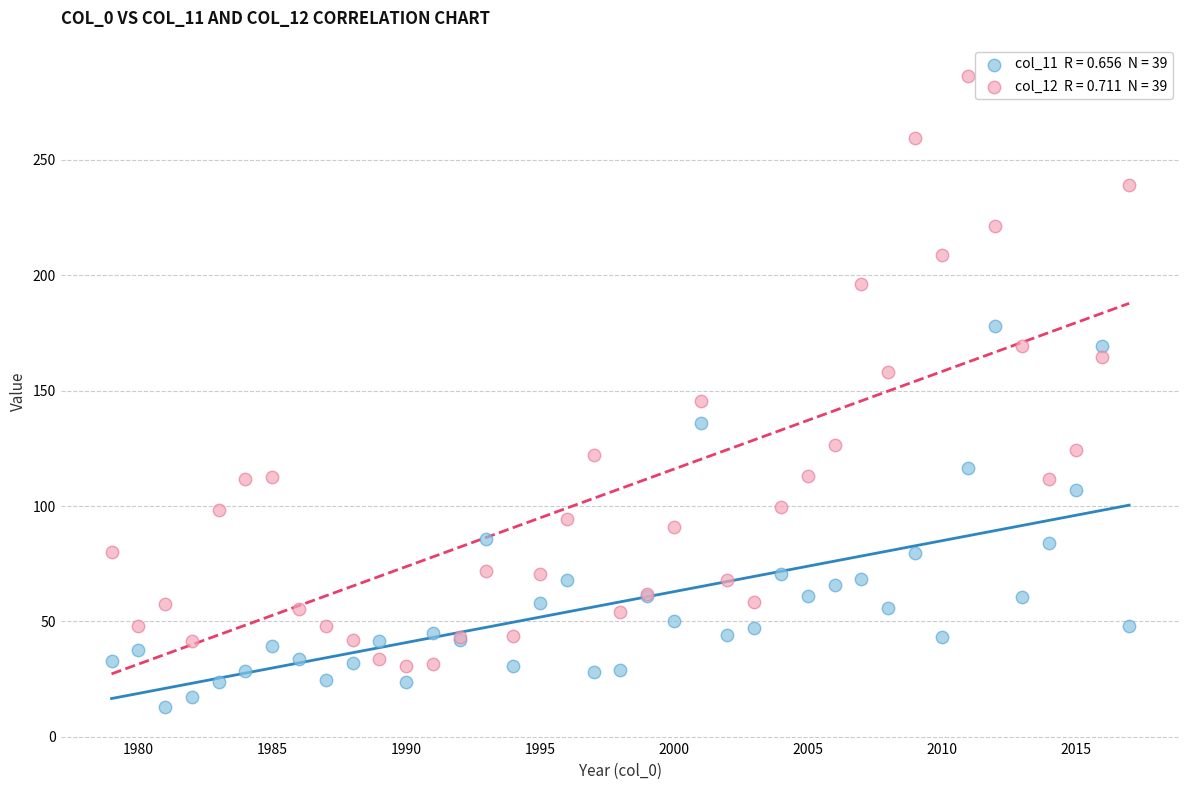

Across all series, what Y value is closest to 149?

145.5